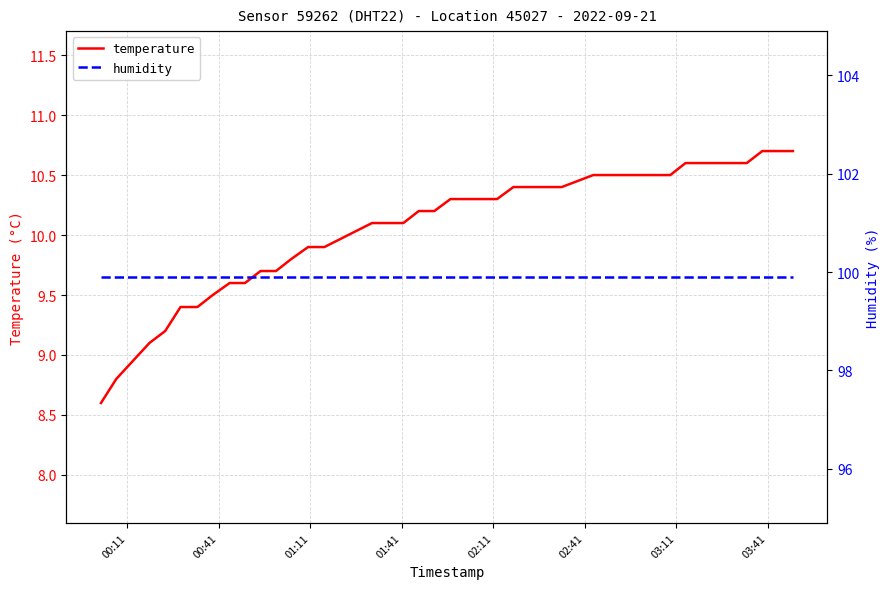

The value of temperature at 32 is 5.8. True or false?

False